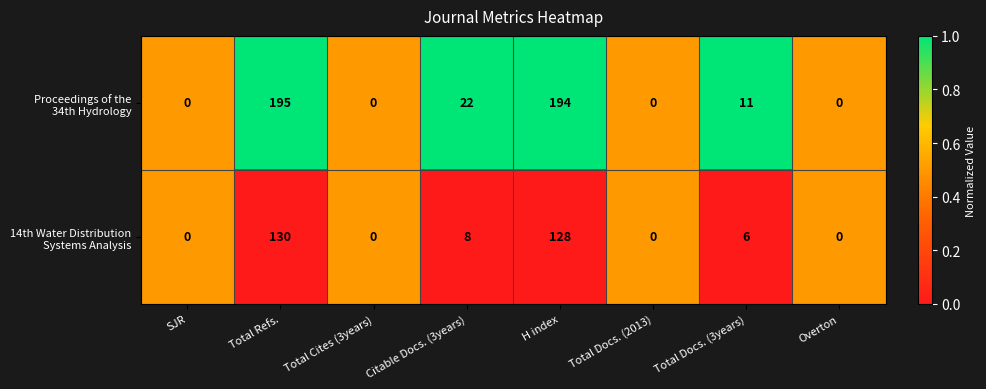

What is the total value across all series at Total Refs.?

325